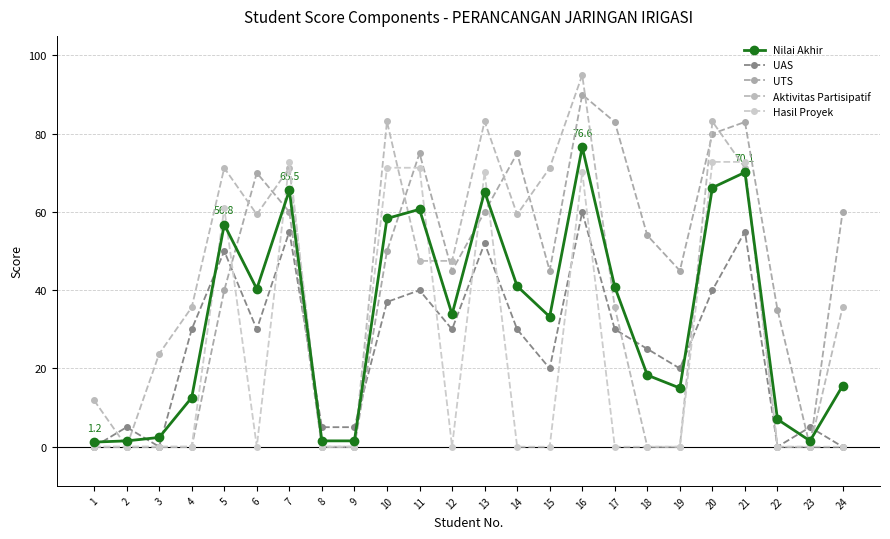

The value of Aktivitas Partisipatif at 10 is 22.4. True or false?

False